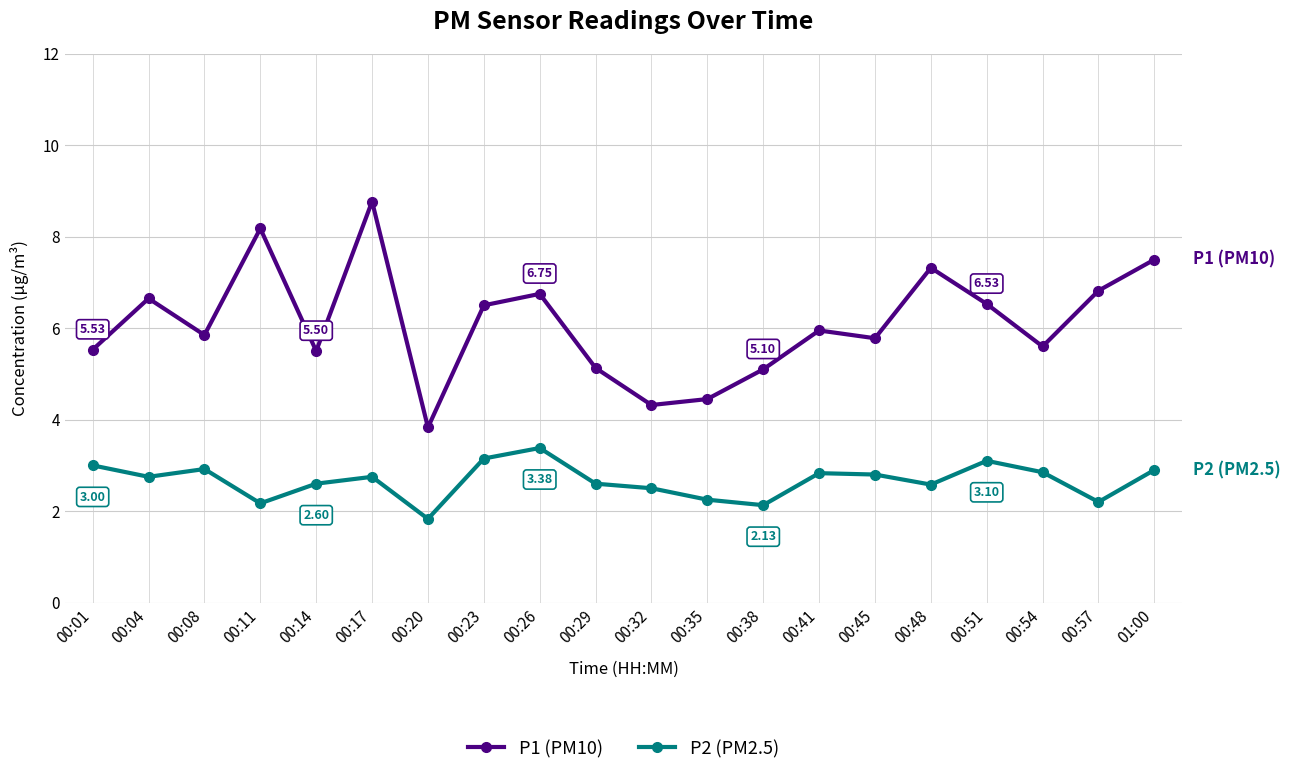

What is the spread (max minus min) of values at 00:17?

6.0